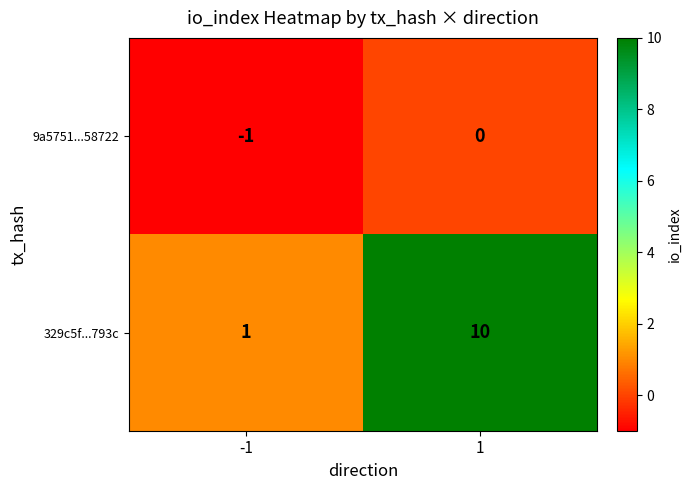

At how many categories does at least one series exceed 6?

1